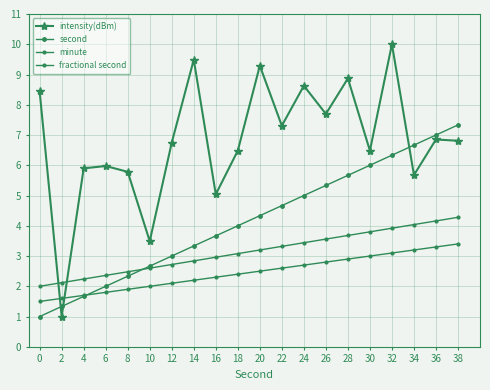

True or false: minute and fractional second intersect in this chart.

False